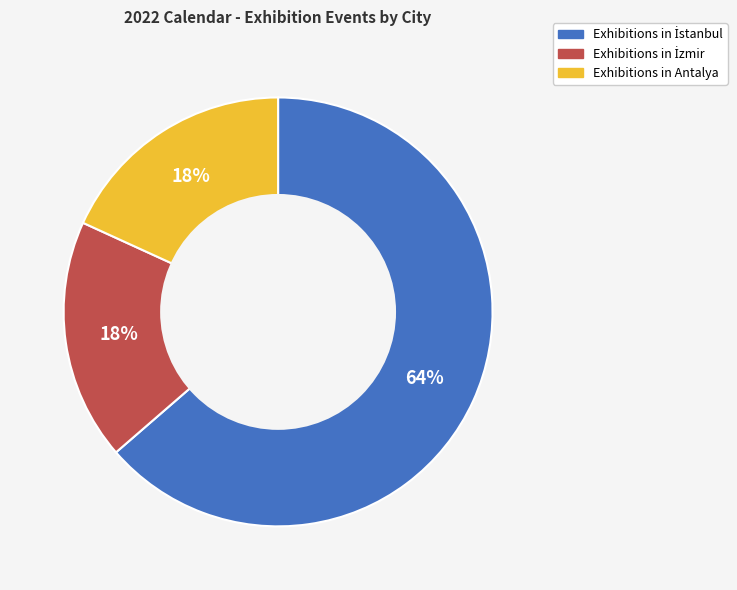

How many segments does this pie chart have?

3